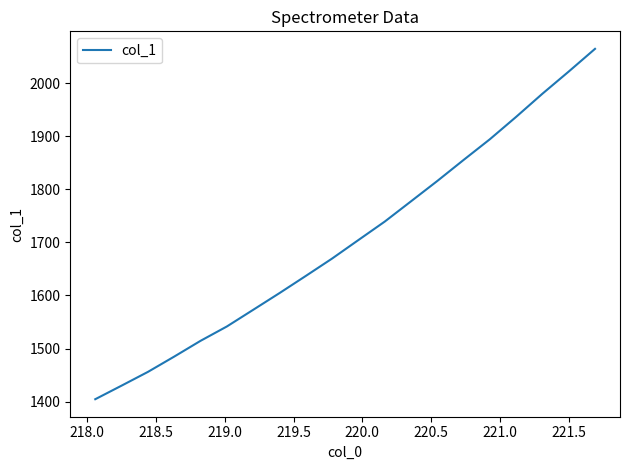

True or false: the data has more than 0 interior local peaks.

False